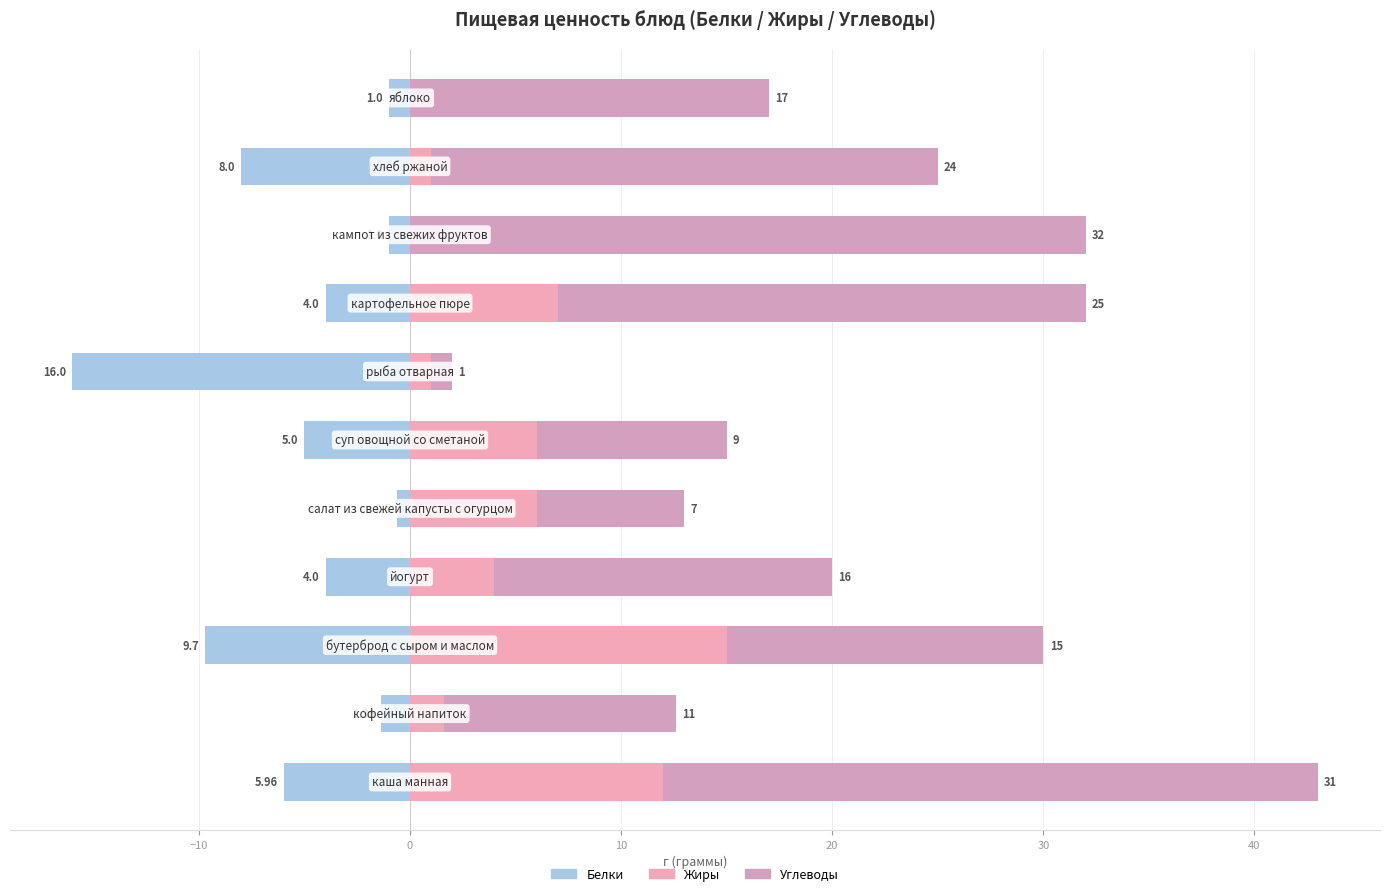

List the series in order of their peak value, highest first.

Углеводы, Жиры, Белки